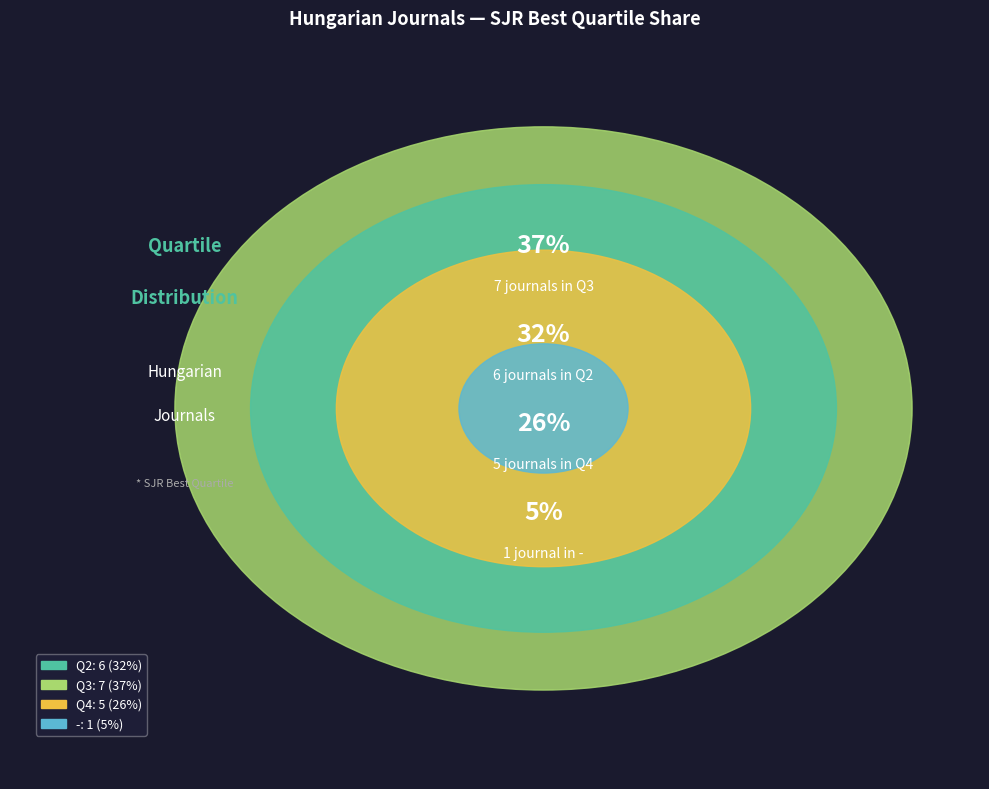

To the nearest percent, what is the average slice percentage?

25%